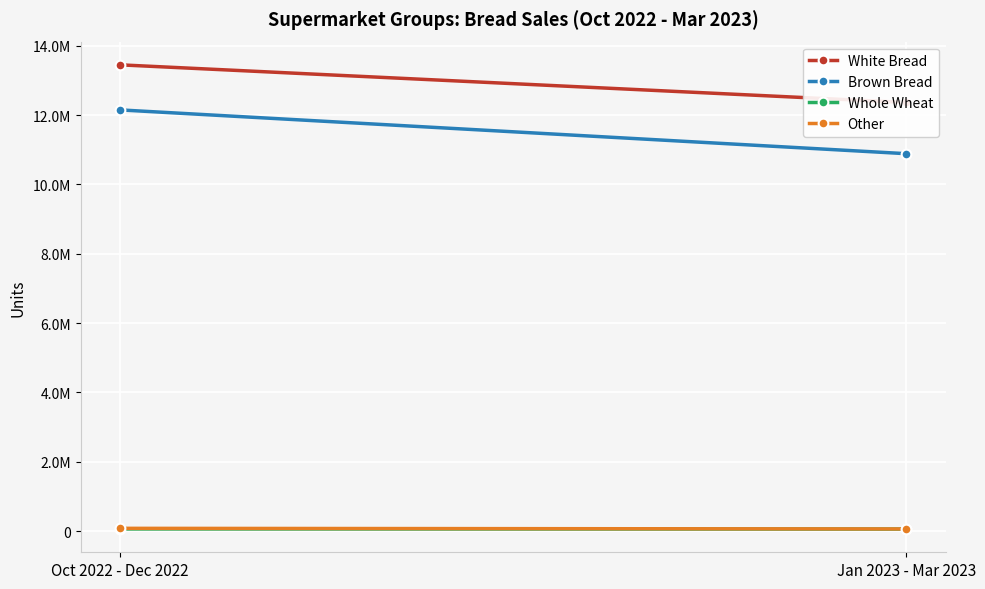

Reading left to right, transcribe all the data shown in this chart.

White Bread: 13452045	12366086
Brown Bread: 12151898	10888510
Whole Wheat: 62534	59449
Other: 80647	62724